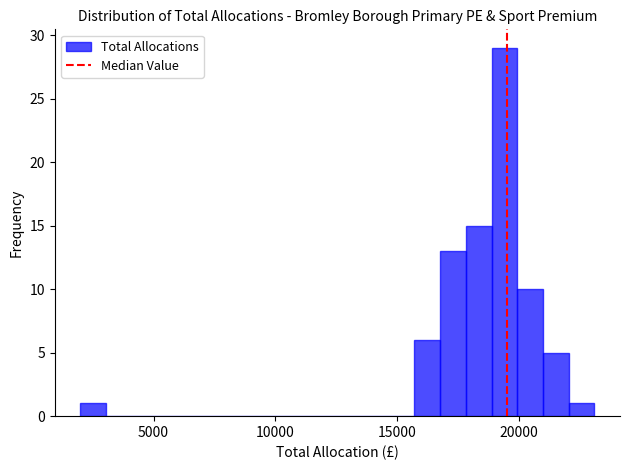

Around what value on the x-axis is the tallest bar? Give the approximate position of its centre, as read against the axis.

19500